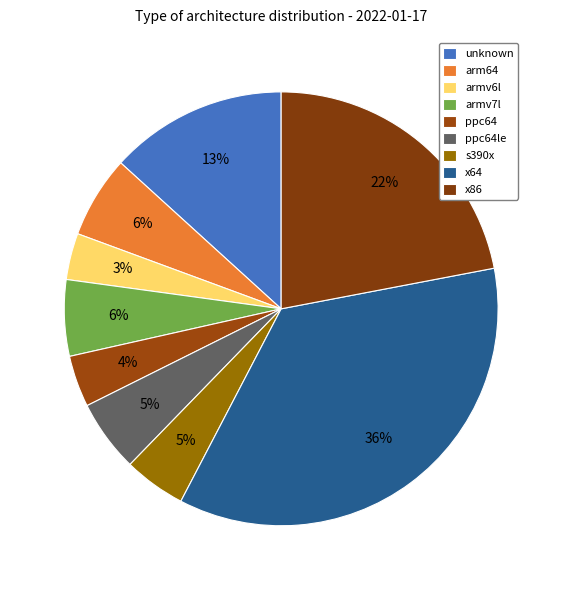

To the nearest percent, what is the average slice percentage?

11%